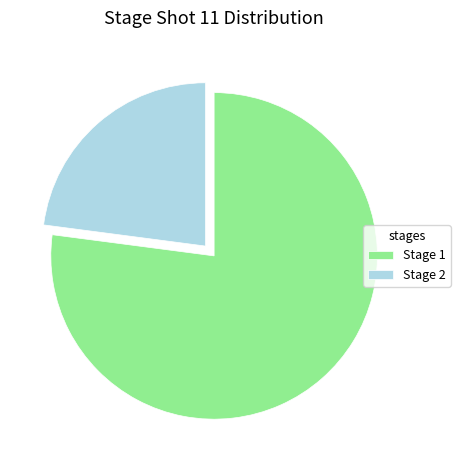

Combined, do Stage 1 and Stage 2 account for over 50%?

Yes